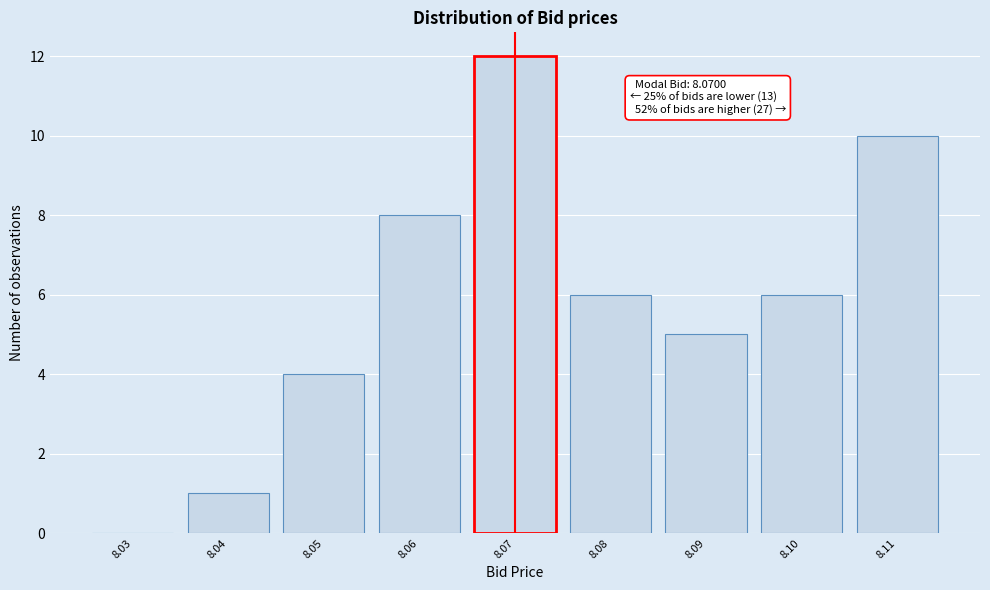

Reading left to right, what are all the values shown in this chart?

8.03=0	8.04=1	8.05=4	8.06=8	8.07=12	8.08=6	8.09=5	8.10=6	8.11=10